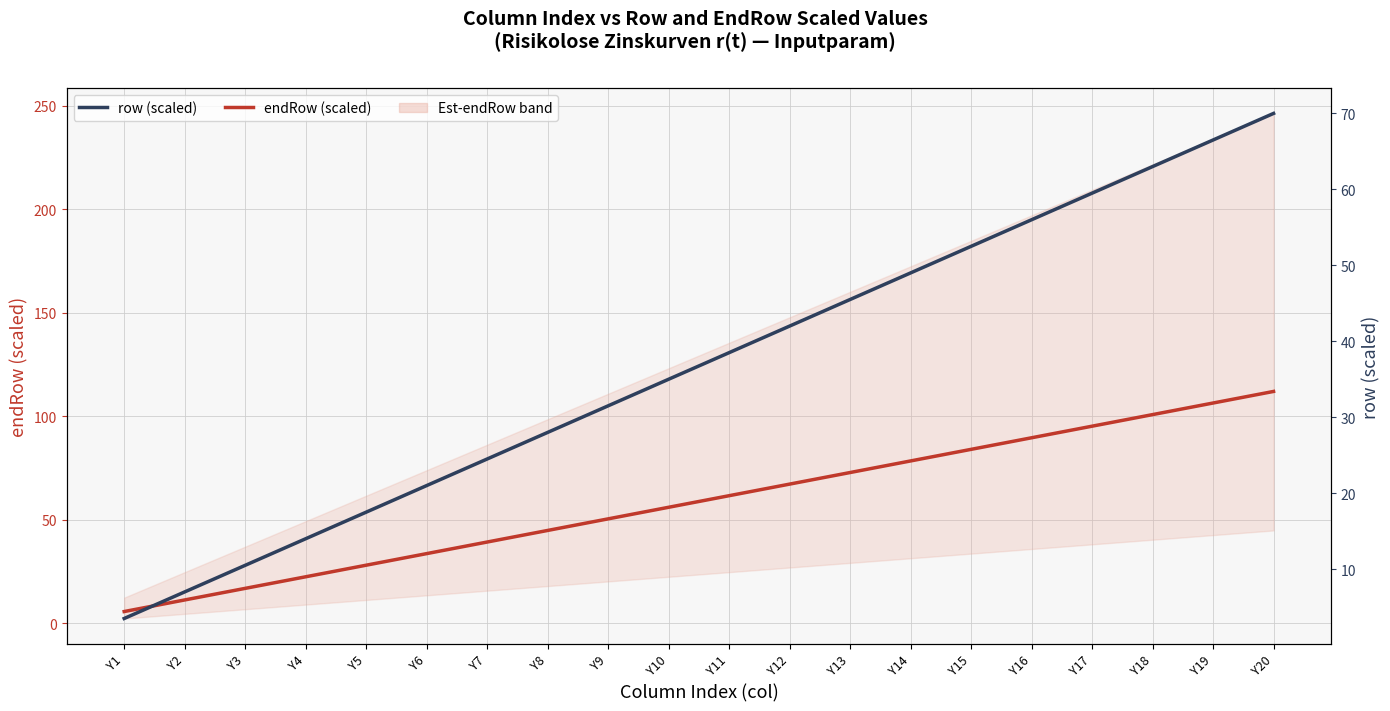

The value of row (scaled) at Y10 is 62.2. True or false?

False